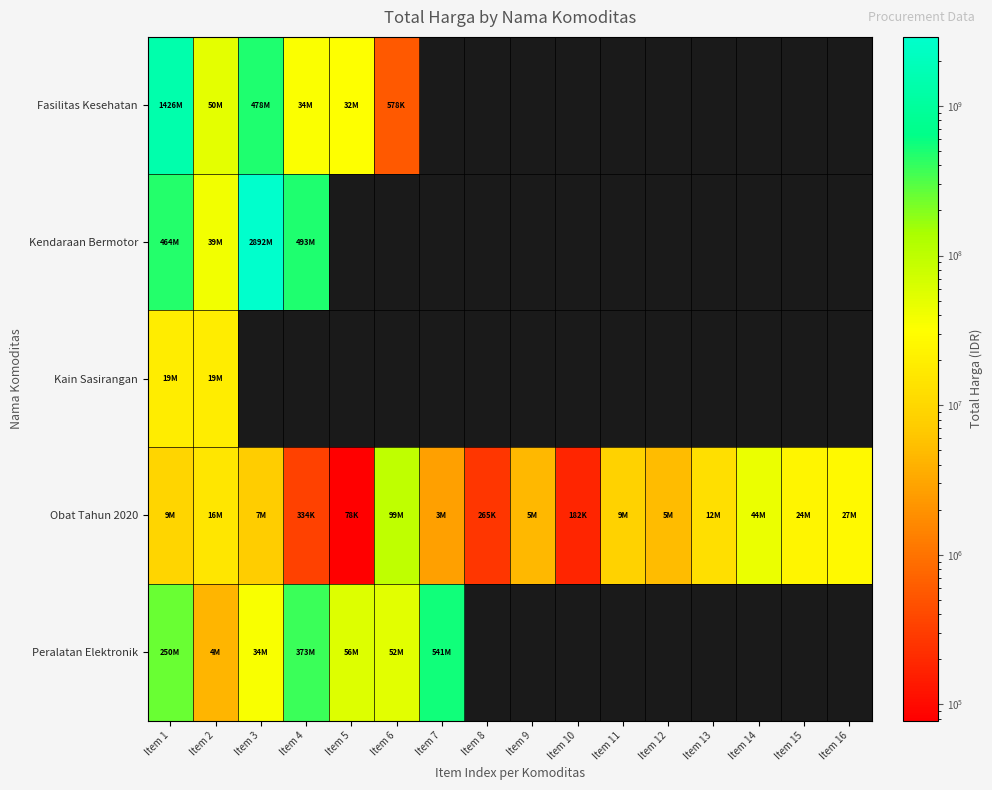

What is the maximum value for Kain Sasirangan?

19175000.0